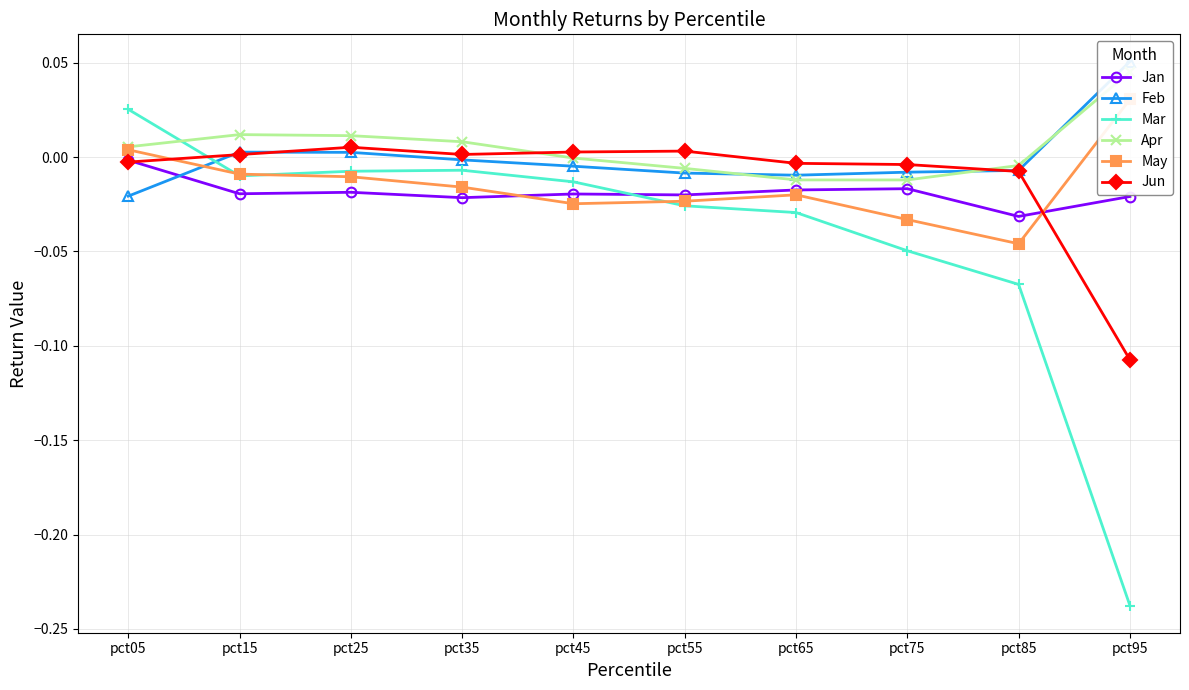

True or false: Jun has a value of -0.0 at pct75.

False